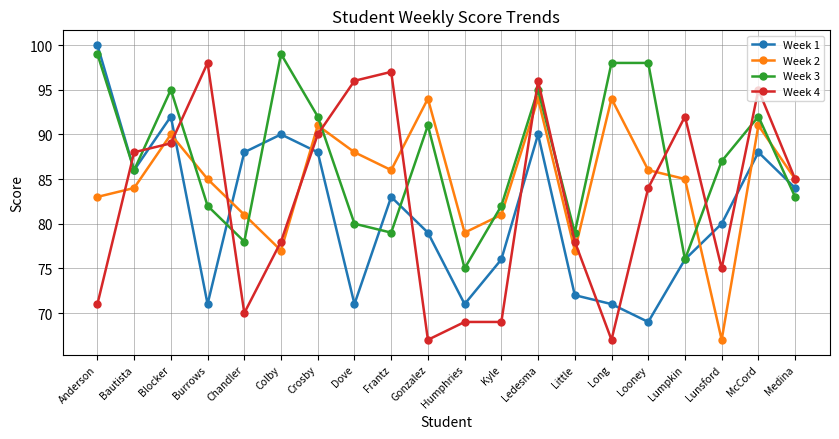

Rank the series by their average value, from lowest to highest.

Week 1, Week 4, Week 2, Week 3